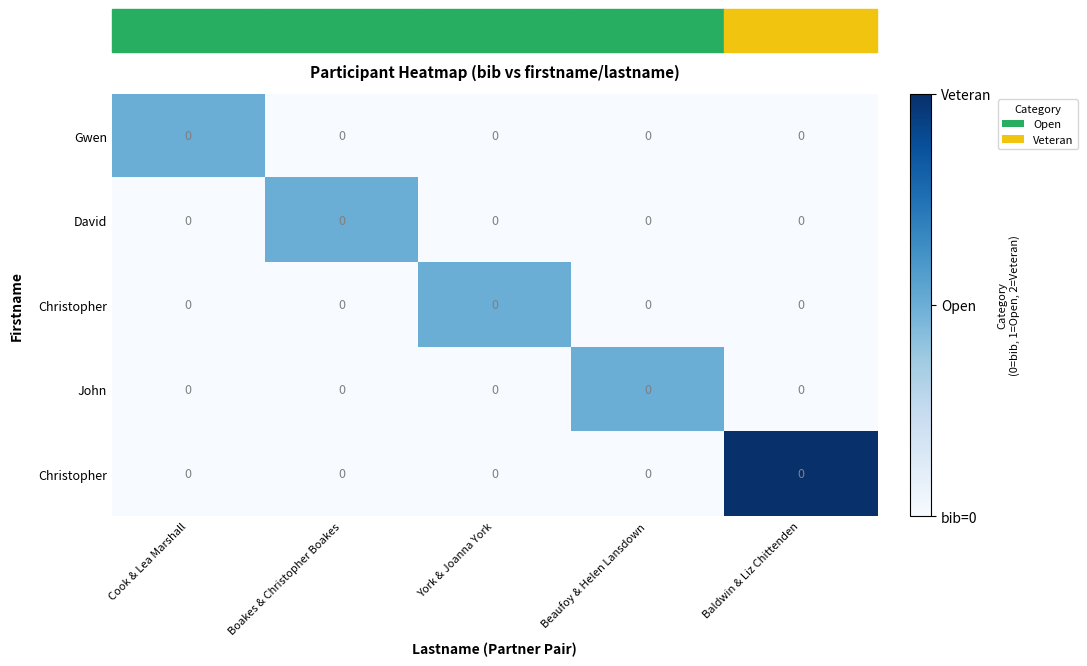

What is the greatest value displayed?

2